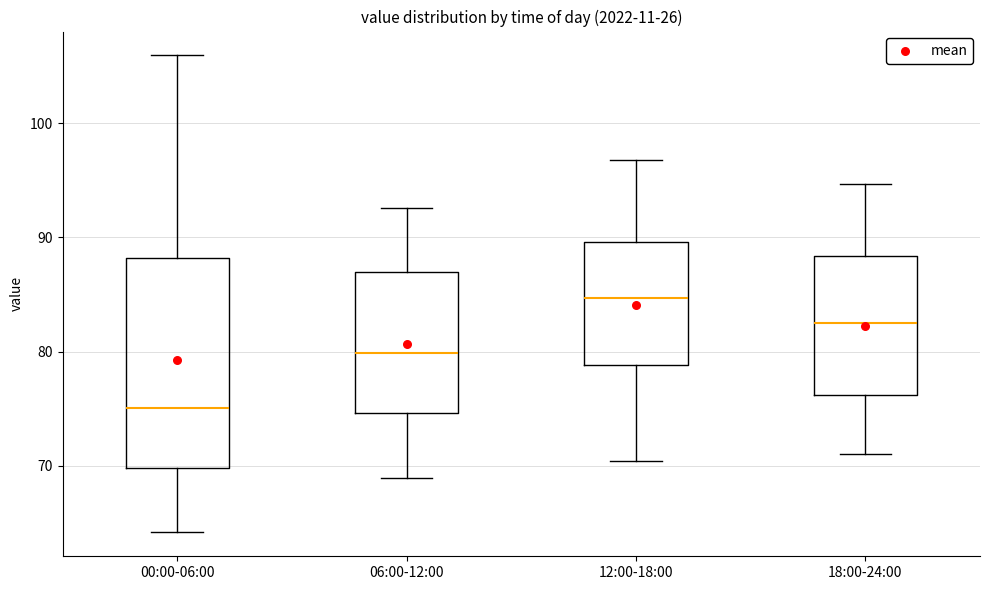

Where is the lower edge of the box for 12:00-18:00 on the y-axis? The values are not printed on the chart, so give them approximately, as read against the axis.

79